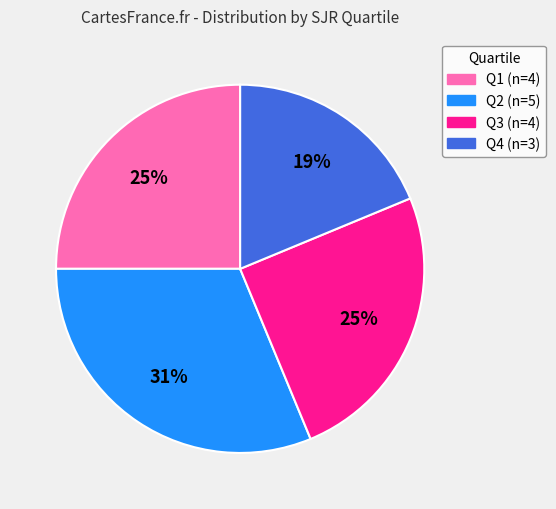

What percentage is the Q2 slice, to the nearest percent?

31%